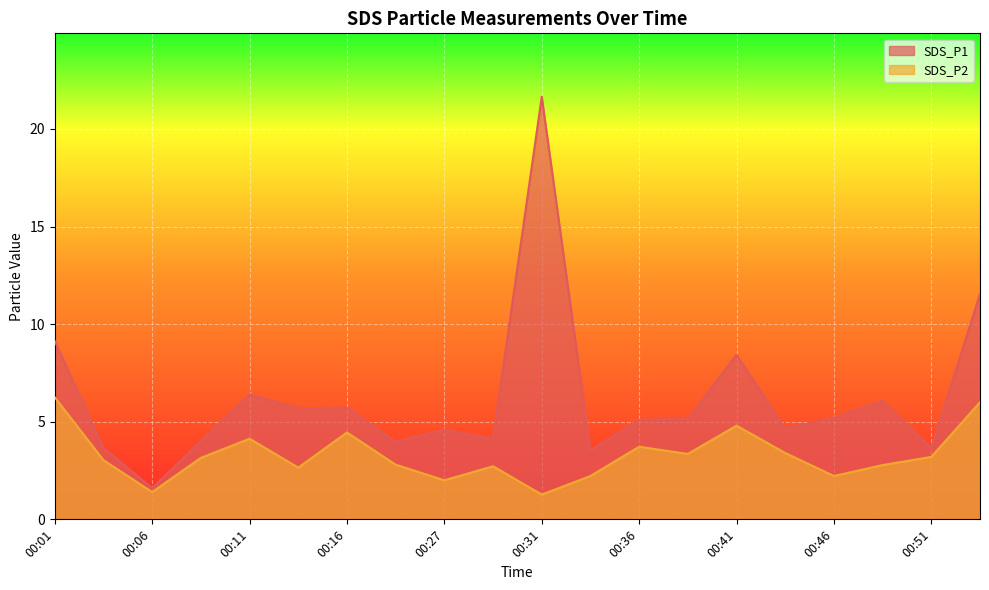

What is the difference between the maximum and second lowest values in the SDS_P1 series?

18.1